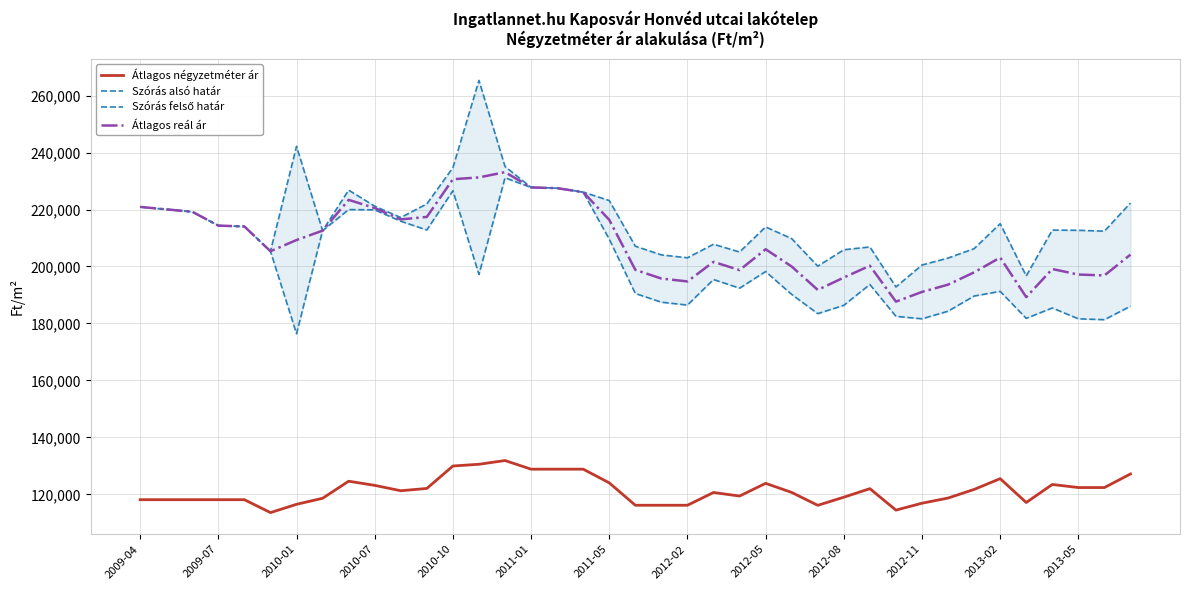

What are all the series names shown in the legend?

Átlagos négyzetméter ár, Szórás alsó határ, Szórás felső határ, Átlagos reál ár